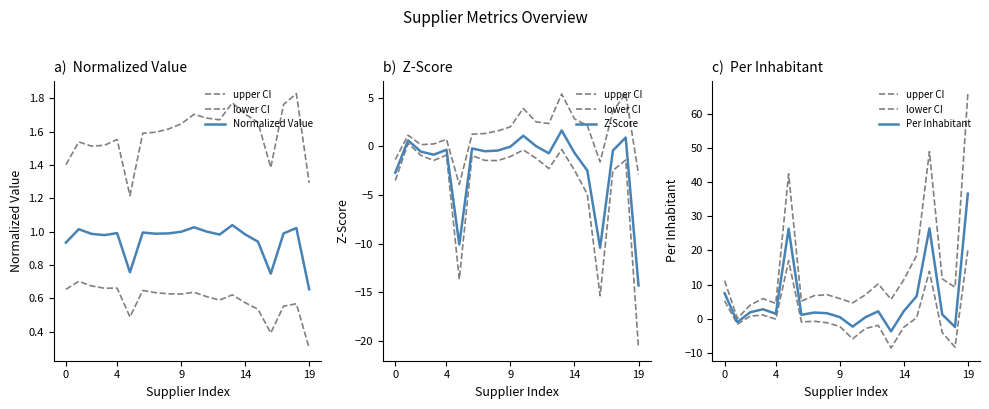

What value does the Per Inhabitant series have at 6?

1.1